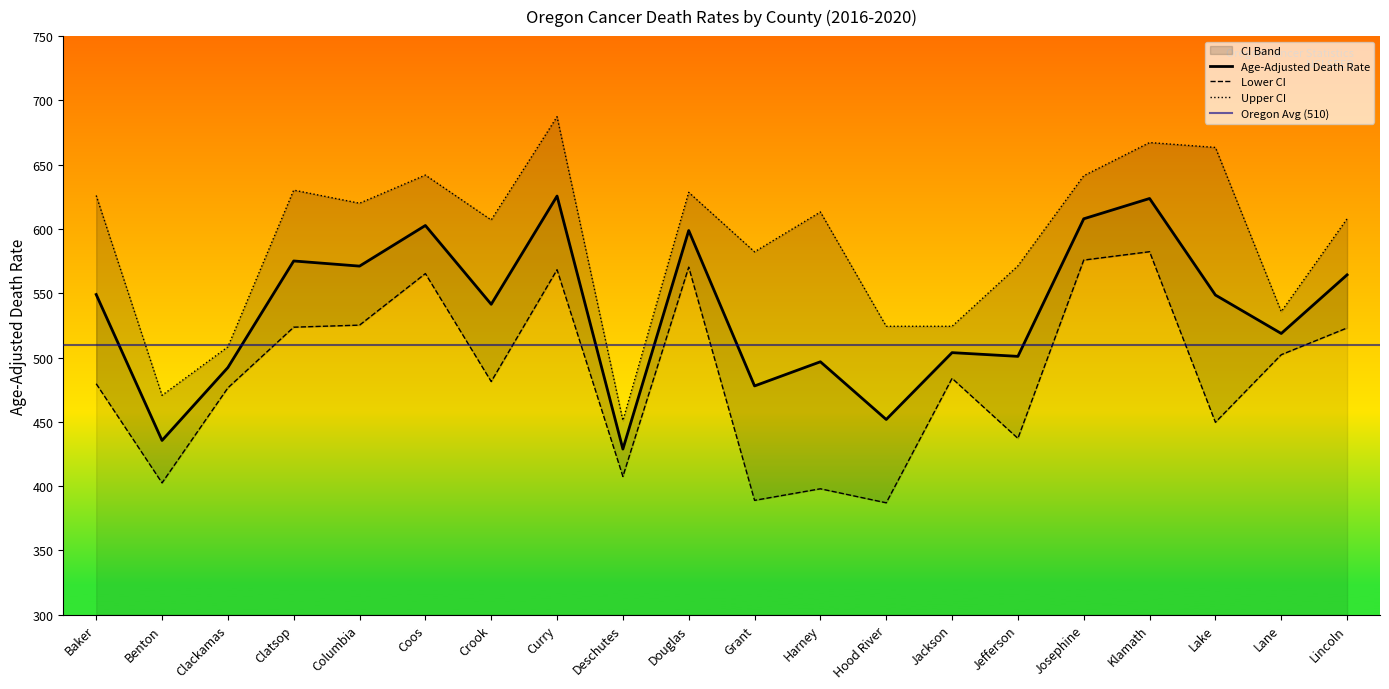

True or false: Upper CI and Age-Adjusted Death Rate intersect in this chart.

False